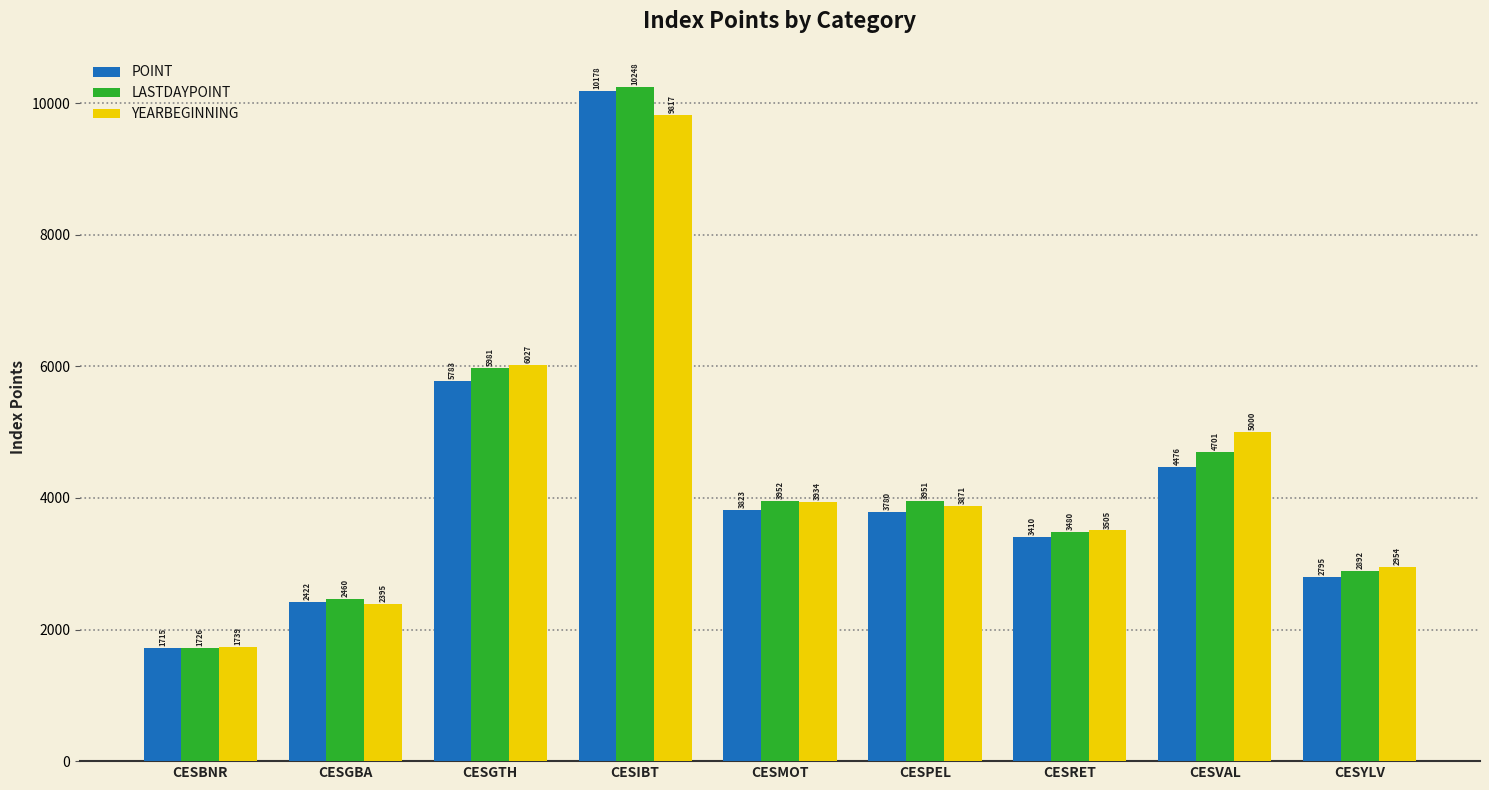

What is the average value of the POINT series?

4264.6